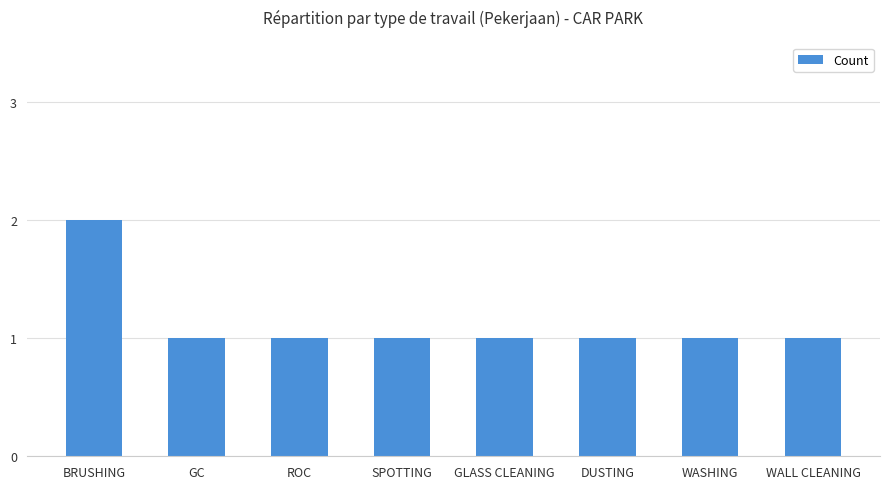

What is the label of the 8th bar from the right?

BRUSHING